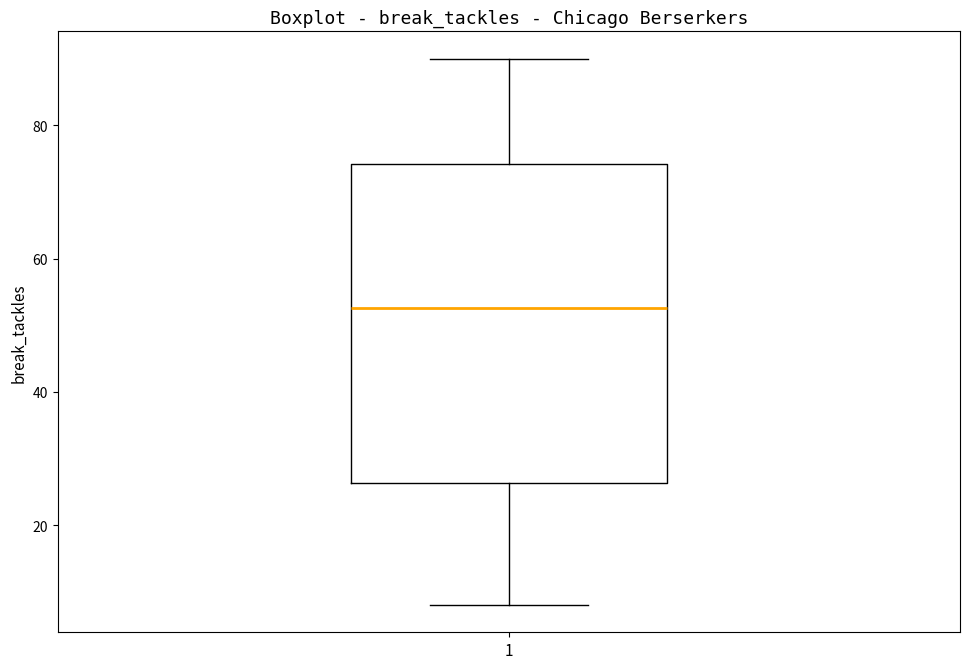

Where does the median line of the box at x = 1 sit on the y-axis? The values are not printed on the chart, so give them approximately, as read against the axis.

52